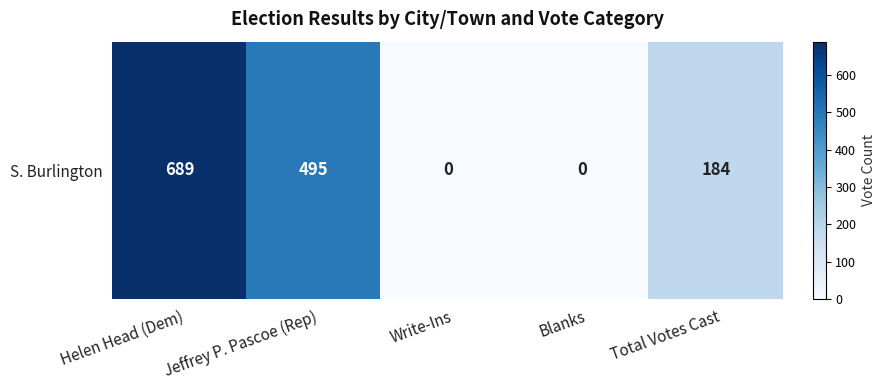

What is the maximum value shown in the chart?

689